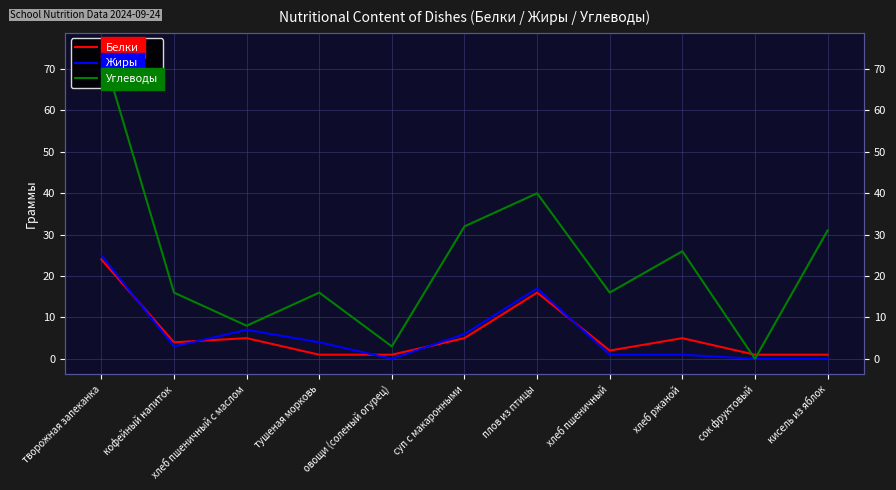

What is the total value across all series at хлеб ржаной?

32